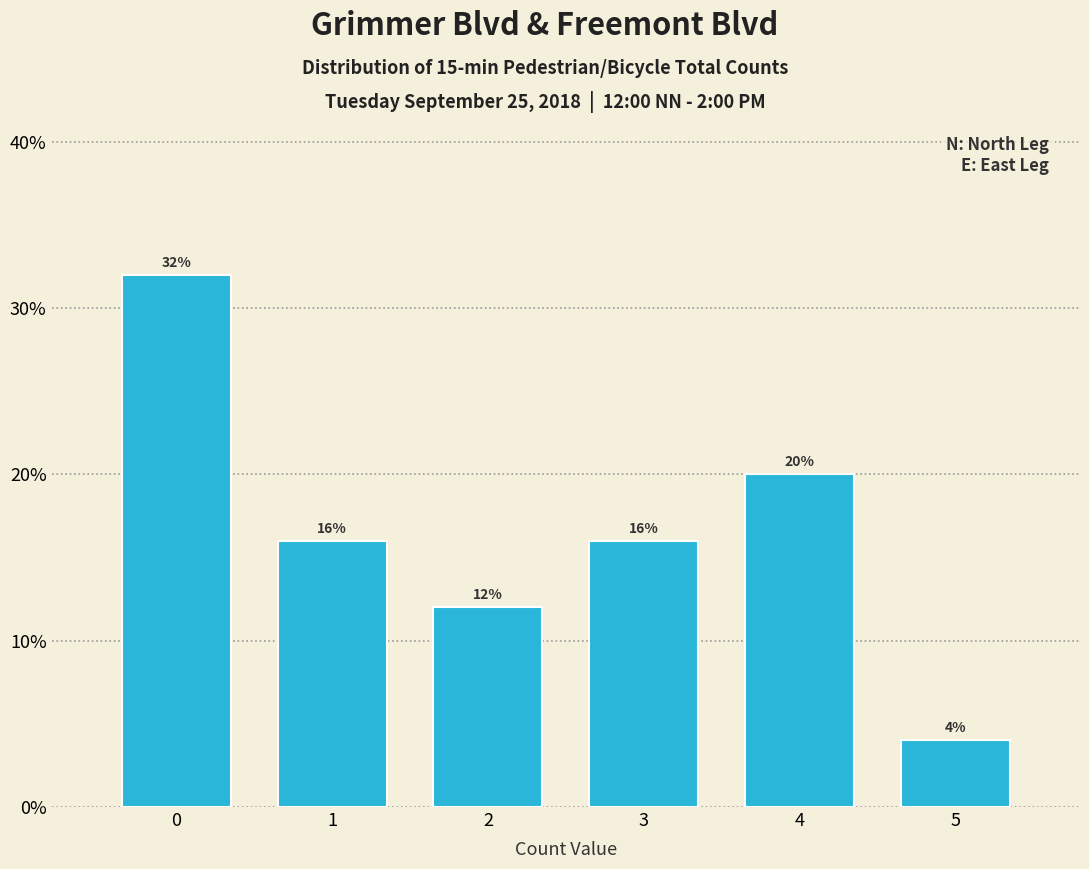

Reading left to right, extract all data points from this chart.

32	16	12	16	20	4